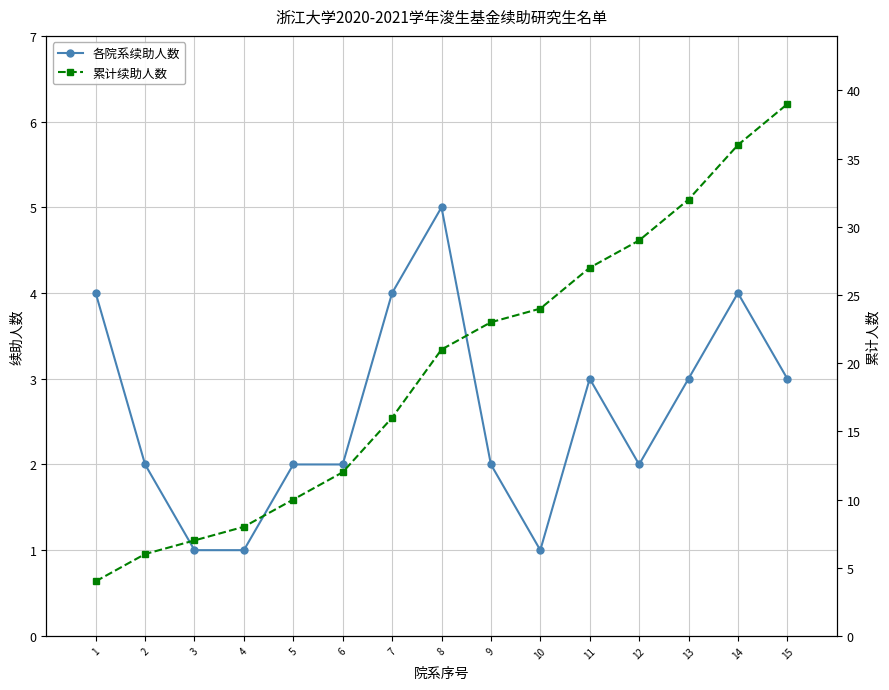

Is it true that 累计续助人数 equals 16 at 7?

True